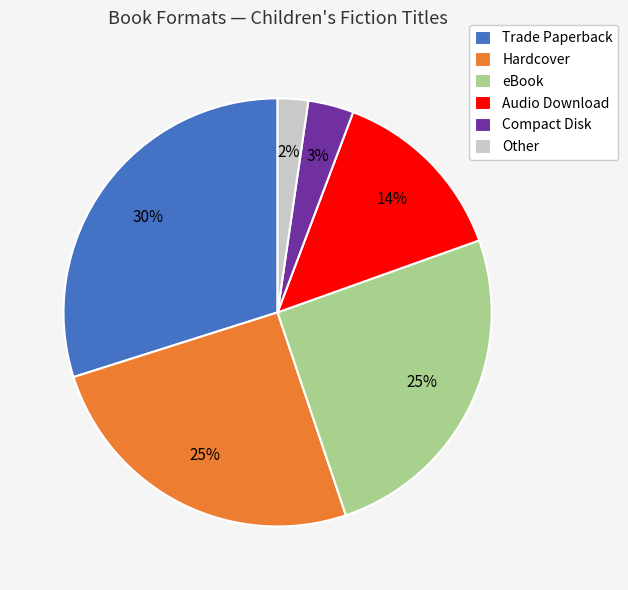

To the nearest percent, what is the average slice percentage?

17%